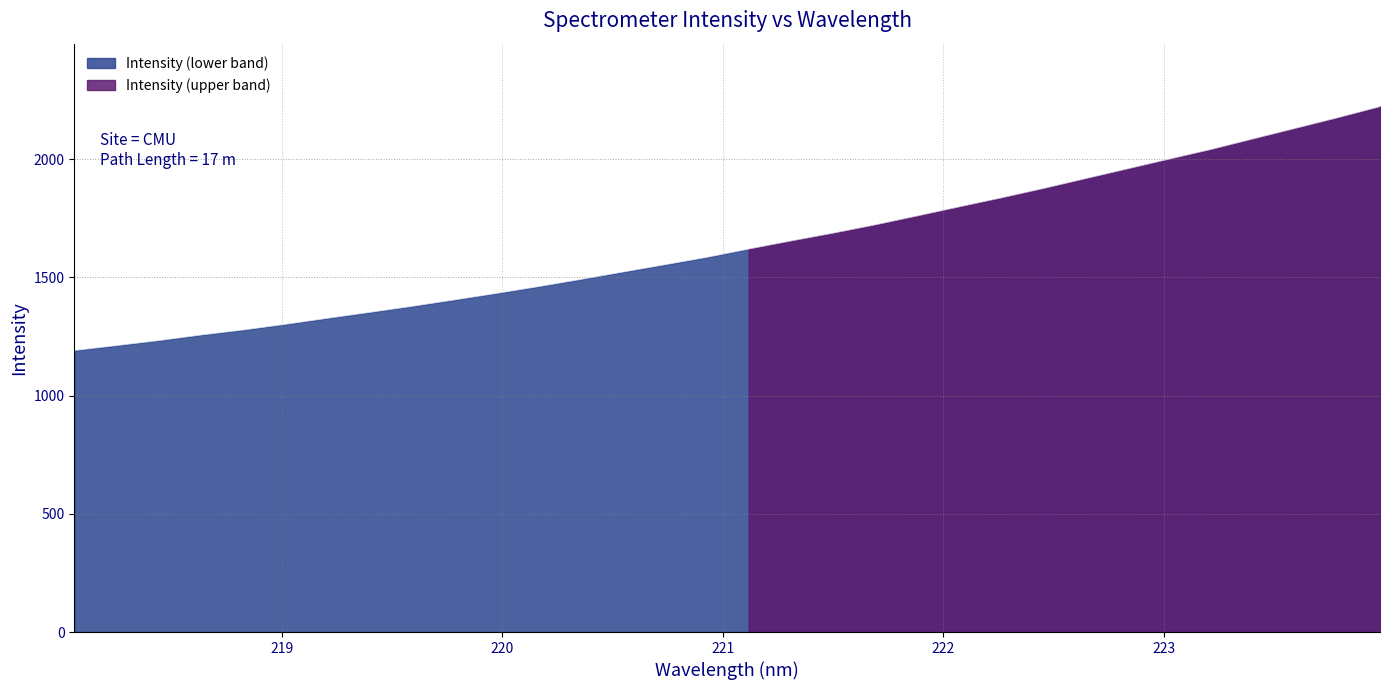

What is the change in value from 222.4538 to 223.7895?

+299.5